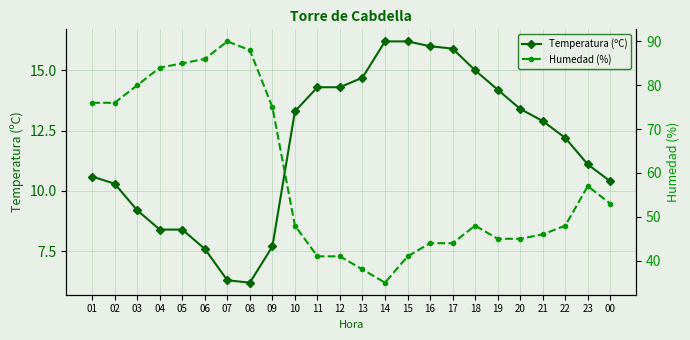

True or false: Temperatura (ºC) has more than 1 points higher than both neighbors.

False